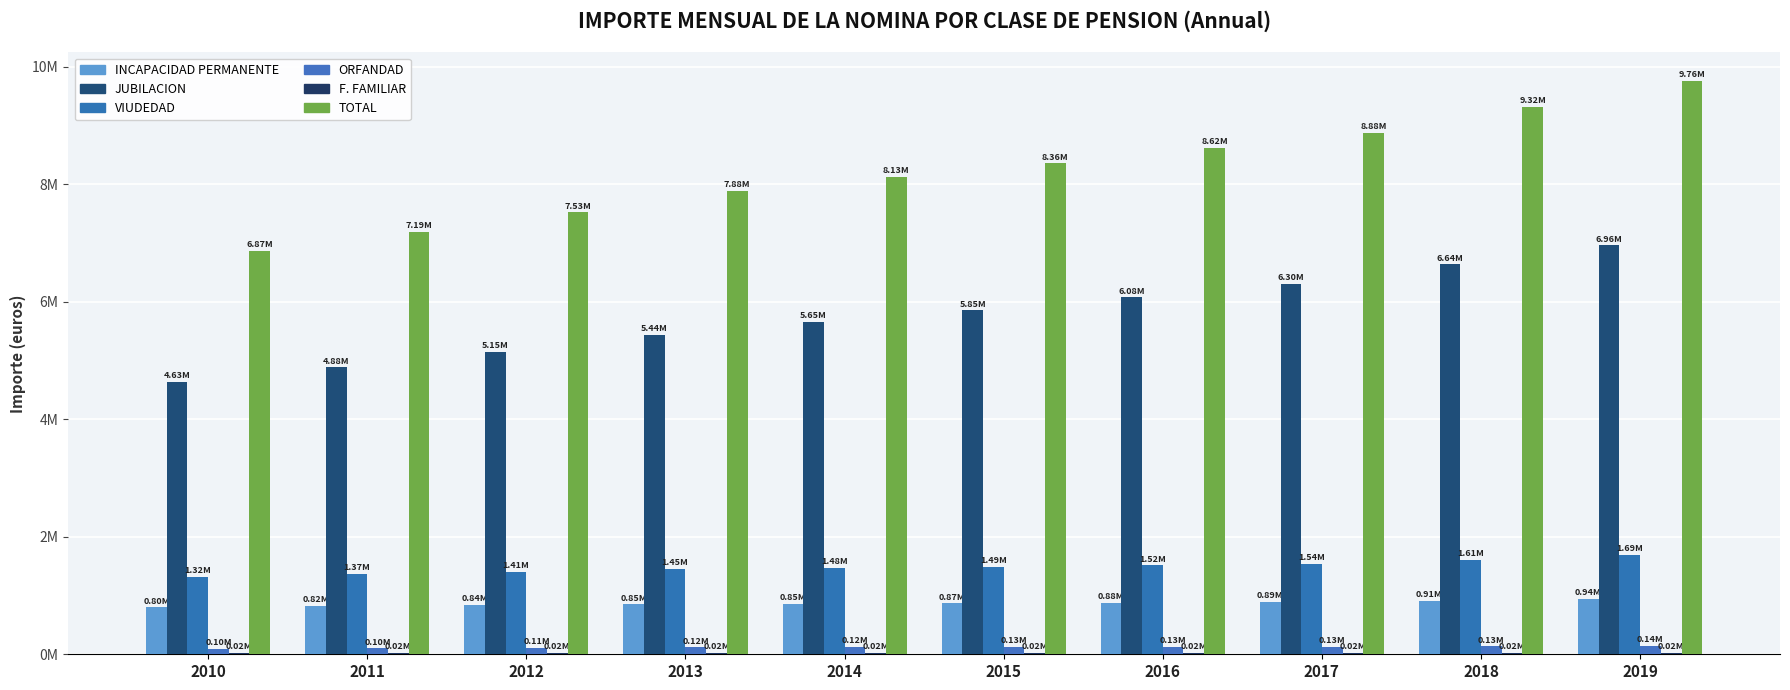

Where does the VIUDEDAD series first go above 1492582?

2015